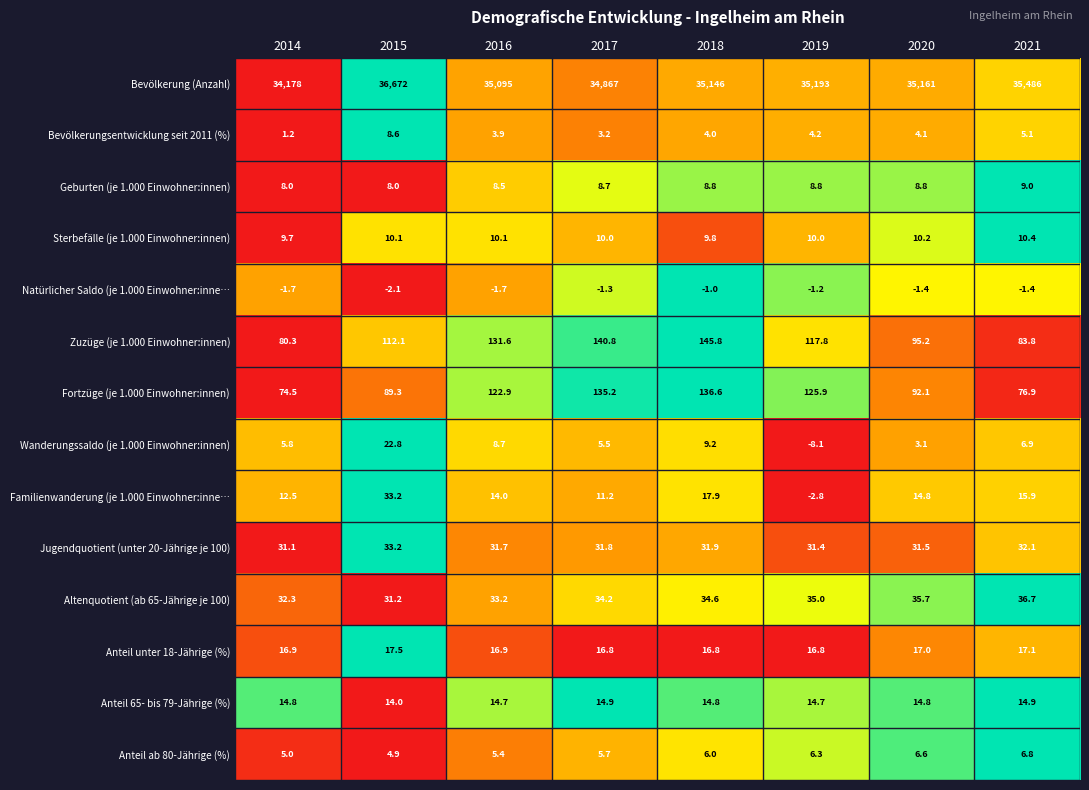

At 2018, list the series in order from largest to smallest.

Bevölkerung (Anzahl), Zuzüge (je 1.000 Einwohner:innen), Fortzüge (je 1.000 Einwohner:innen), Altenquotient (ab 65-Jährige je 100), Jugendquotient (unter 20-Jährige je 100), Familienwanderung (je 1.000 Einwohner:inne…, Anteil unter 18-Jährige (%), Anteil 65- bis 79-Jährige (%), Sterbefälle (je 1.000 Einwohner:innen), Wanderungssaldo (je 1.000 Einwohner:innen), Geburten (je 1.000 Einwohner:innen), Anteil ab 80-Jährige (%), Bevölkerungsentwicklung seit 2011 (%), Natürlicher Saldo (je 1.000 Einwohner:inne…